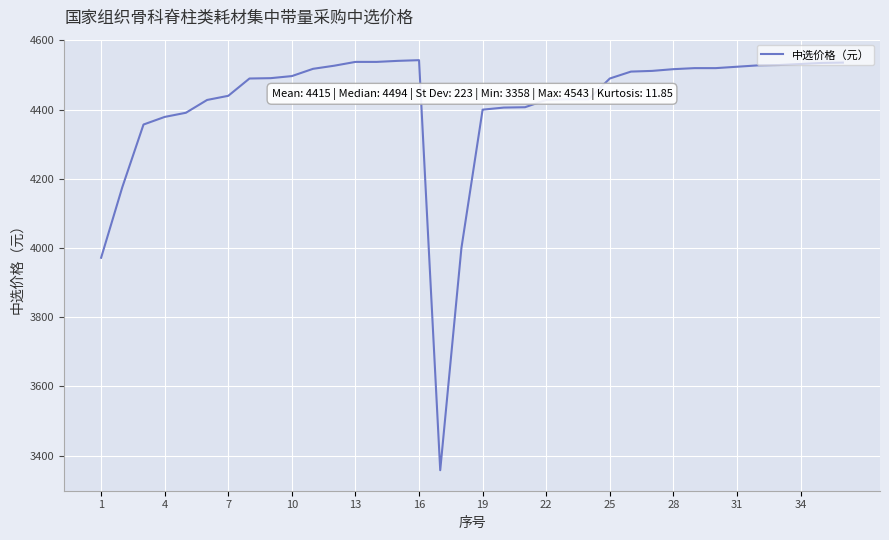

What is the difference between the maximum and minimum values?

1185